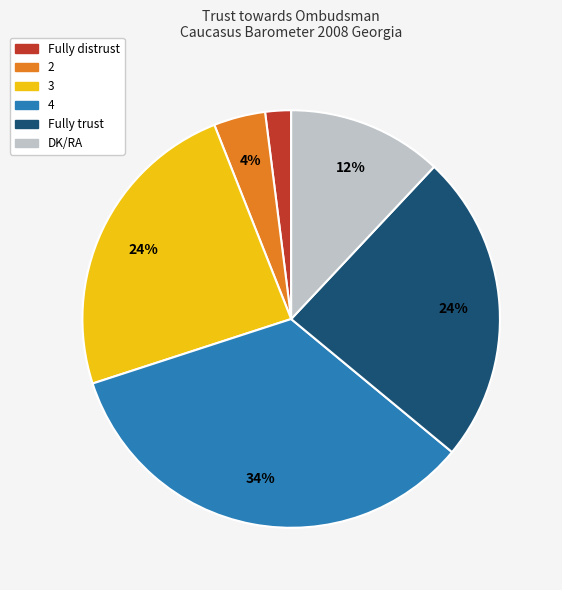

To the nearest percent, what percentage of the pie is 3?

24%